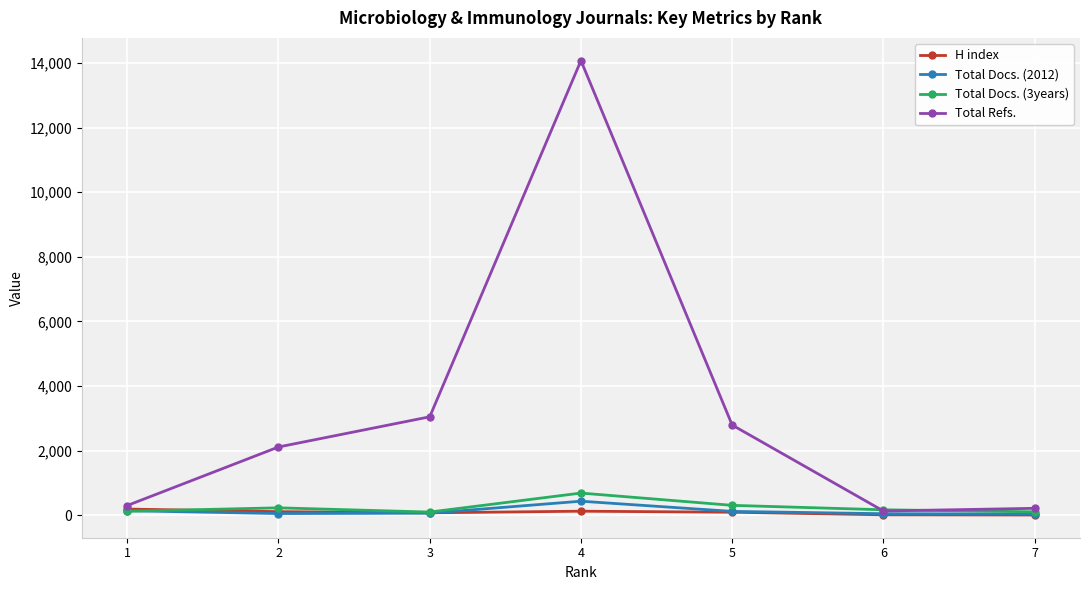

How many interior local peaks does the Total Refs. series have?

1